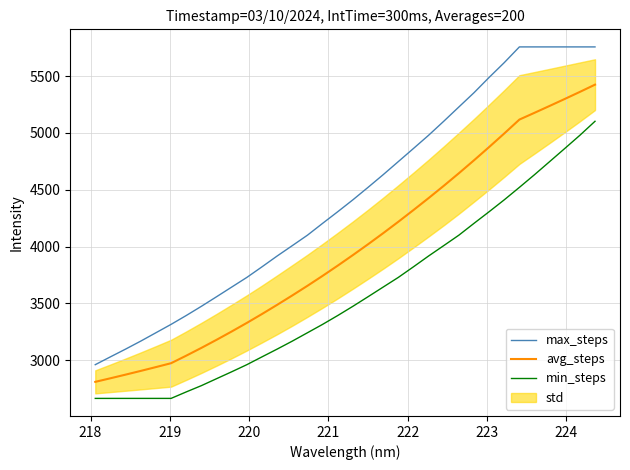

Does the chart display data point markers on the line(s)?

No